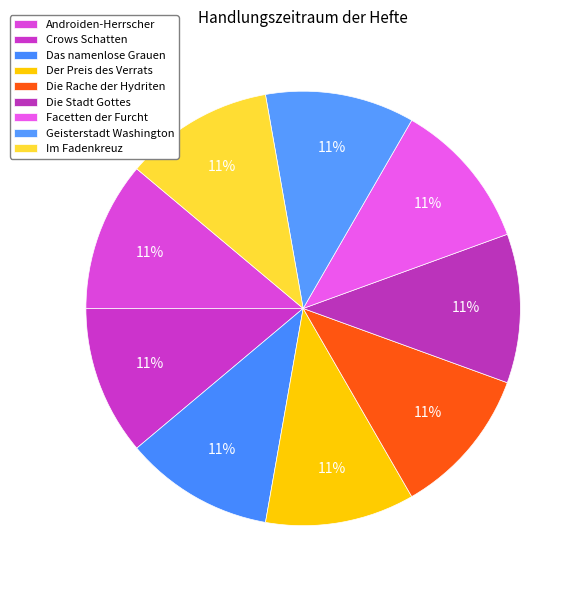

Count the number of slices in the pie.

9